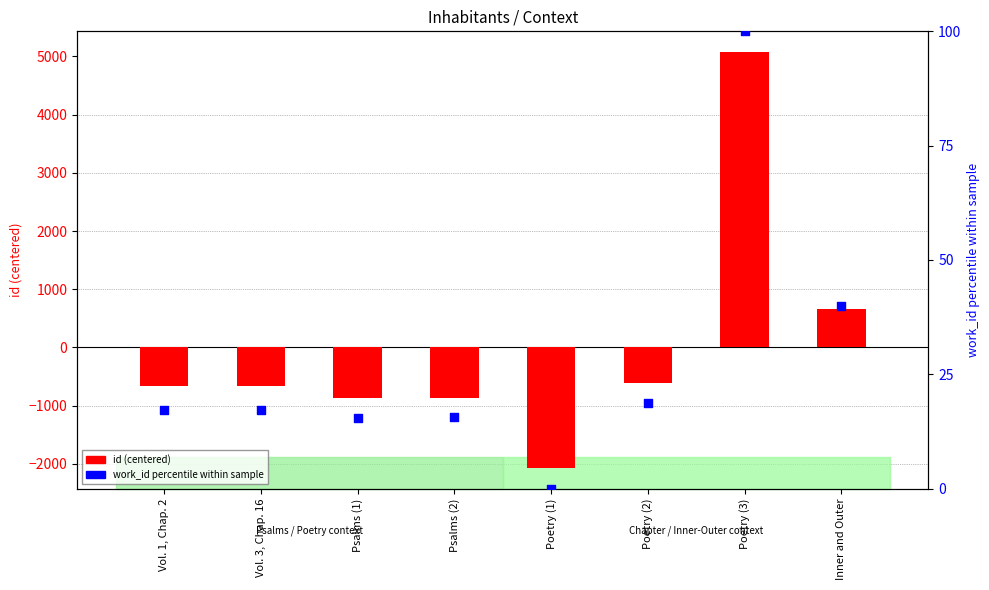

What are all the series names shown in the legend?

id (centered), work_id percentile